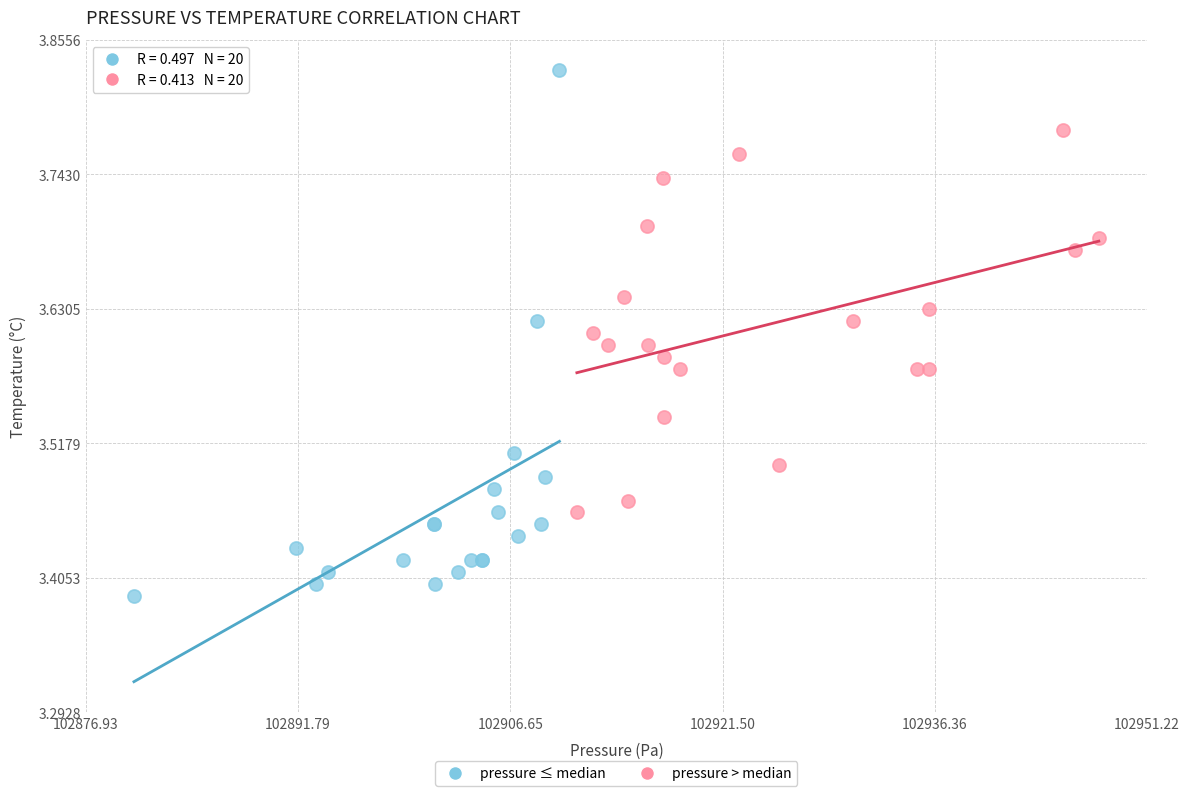

Which series contains the highest Y value?

pressure ≤ median